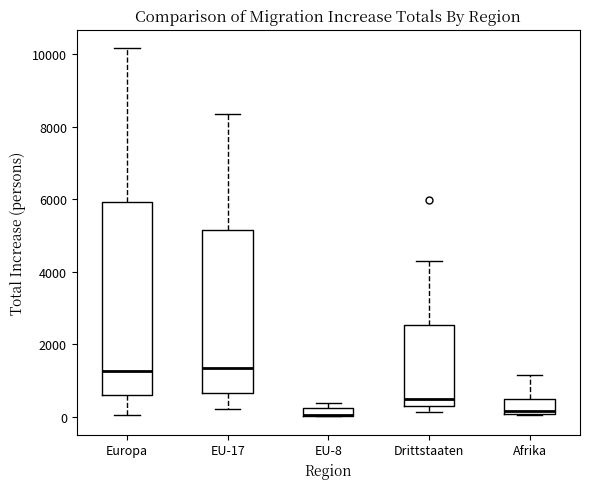

Where is the upper edge of the box for EU-8 on the y-axis? The values are not printed on the chart, so give them approximately, as read against the axis.

200